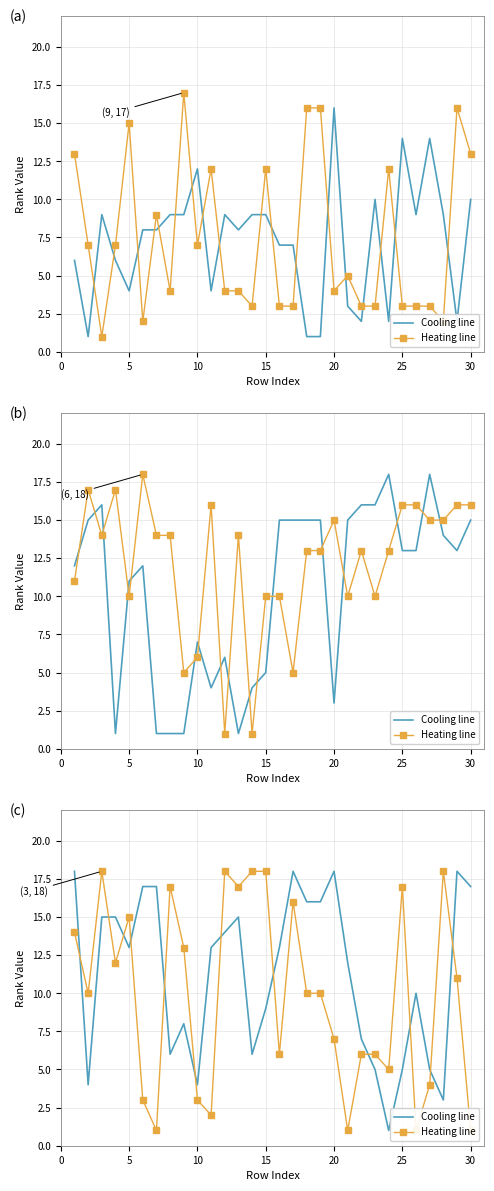

True or false: Cooling line and Heating line cross at least once.

True